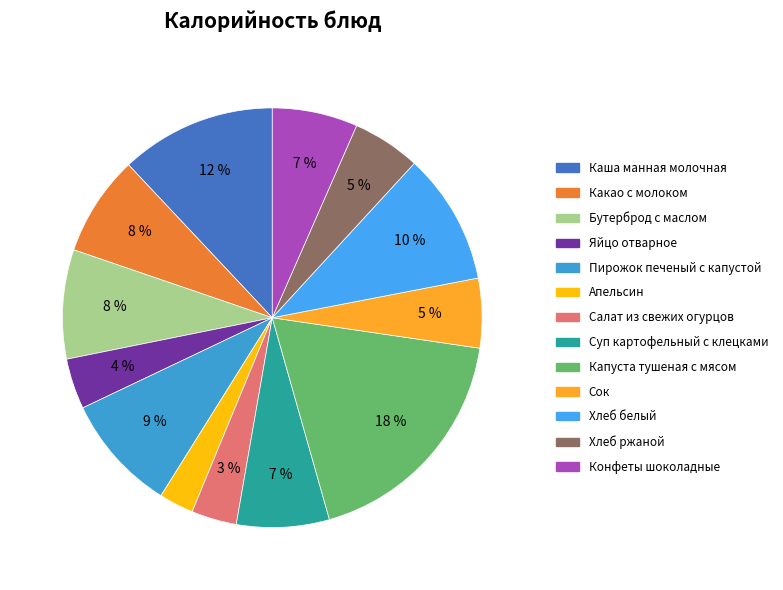

Which category has the biggest portion of the pie?

Капуста тушеная с мясом